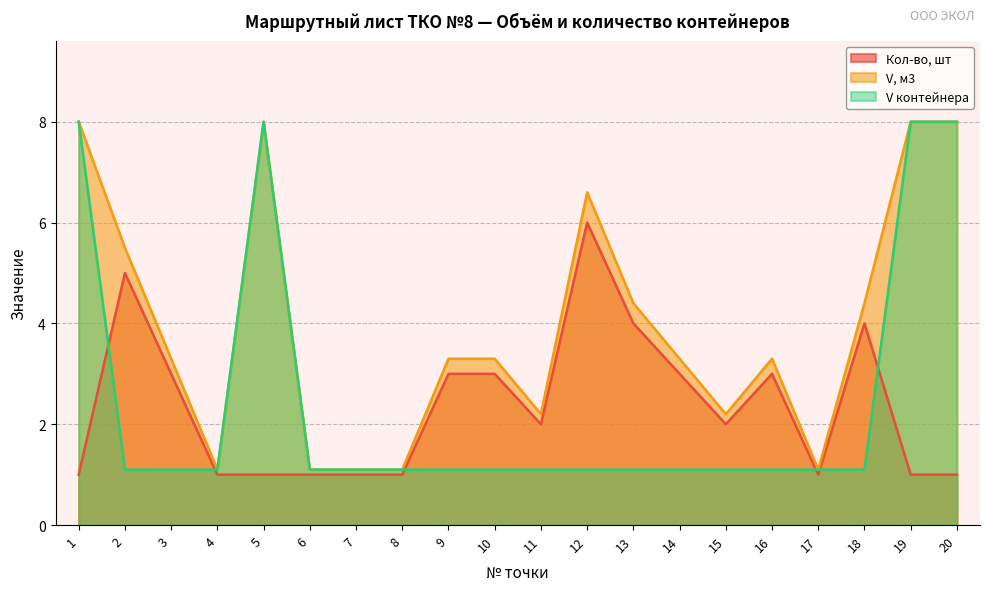

The V контейнера series shows 1.6 at 16. True or false?

False